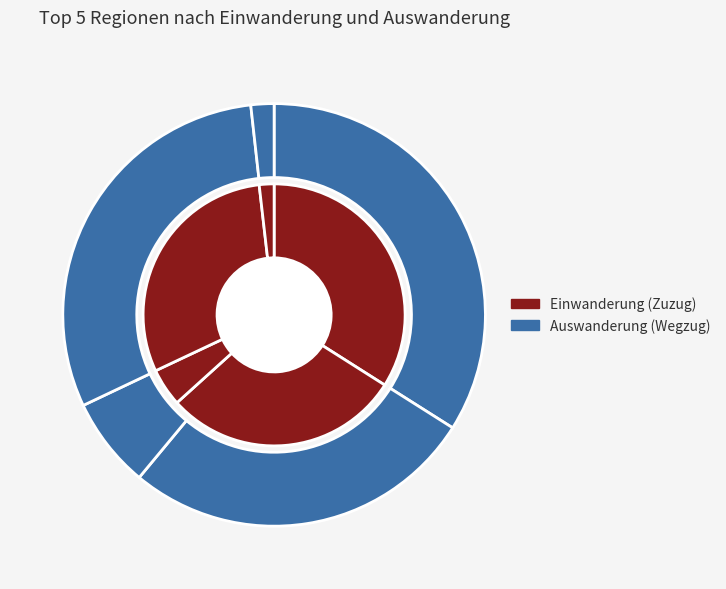

At Amerika, list the series in order from smallest to largest.

Auswanderung (Wegzug), Einwanderung (Zuzug)